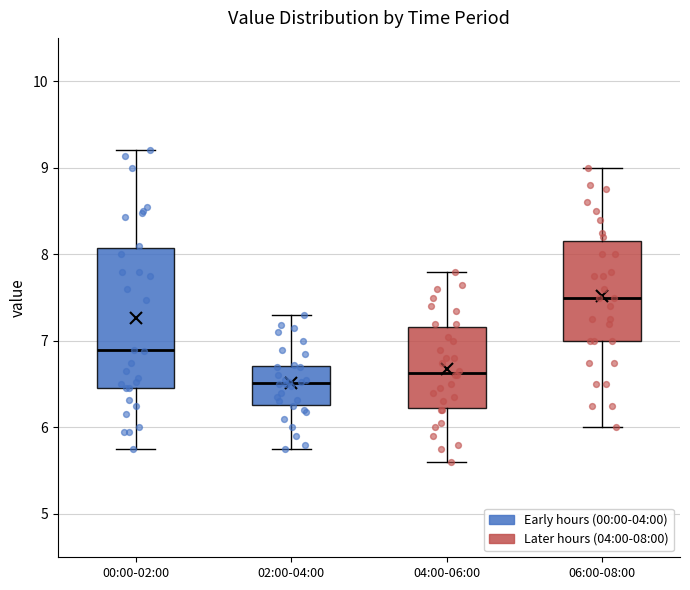

Reading left to right, read every box against the y-axis: the position of its median line, the range the box covers, and the ends of its whiskers. The values are not printed on the chart, so give them approximately, as read against the axis.

00:00-02:00: median 6.9, box 6.5 to 8.1, whiskers 5.8 to 9.2
02:00-04:00: median 6.5, box 6.3 to 6.7, whiskers 5.8 to 7.3
04:00-06:00: median 6.6, box 6.2 to 7.2, whiskers 5.6 to 7.8
06:00-08:00: median 7.5, box 7.0 to 8.2, whiskers 6.0 to 9.0